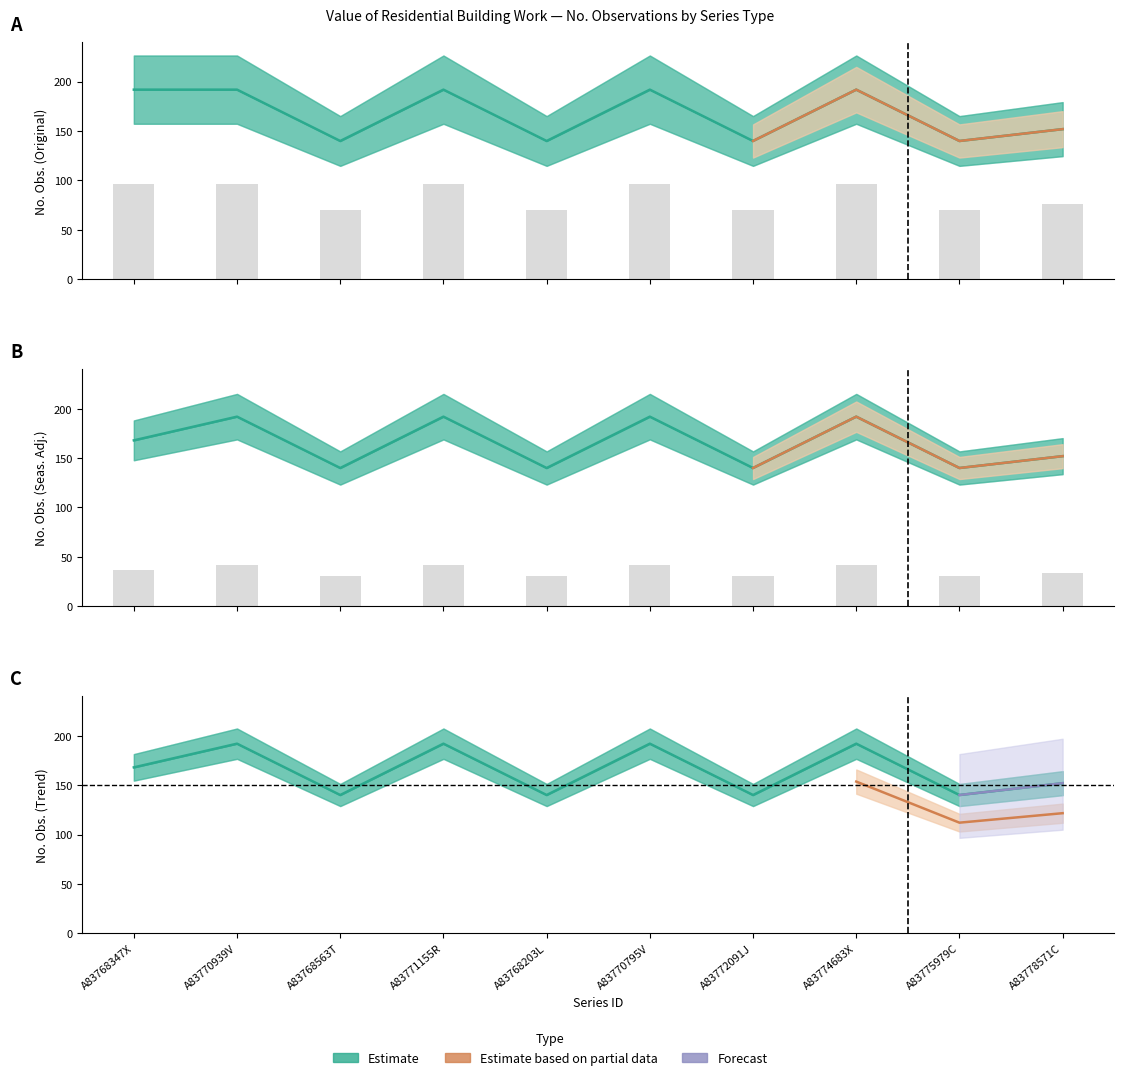

How many data points does each series have?

10